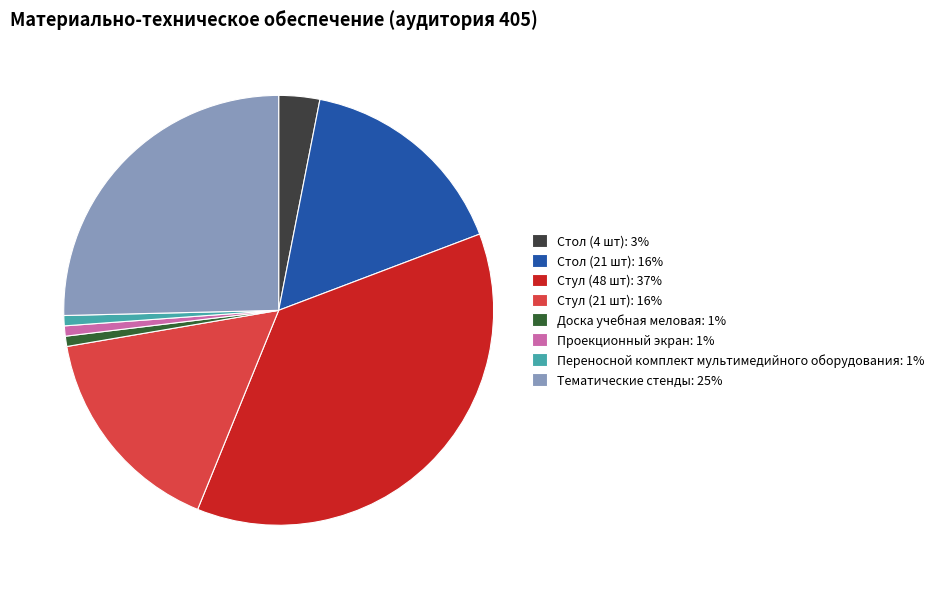

Which has a higher value, Тематические стенды: 25% or Переносной комплект мультимедийного оборудования: 1%?

Тематические стенды: 25%